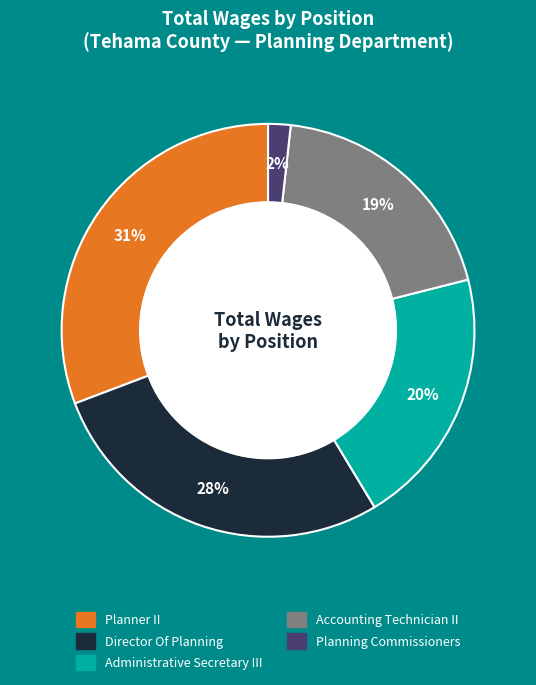

To the nearest percent, what is the average slice percentage?

20%